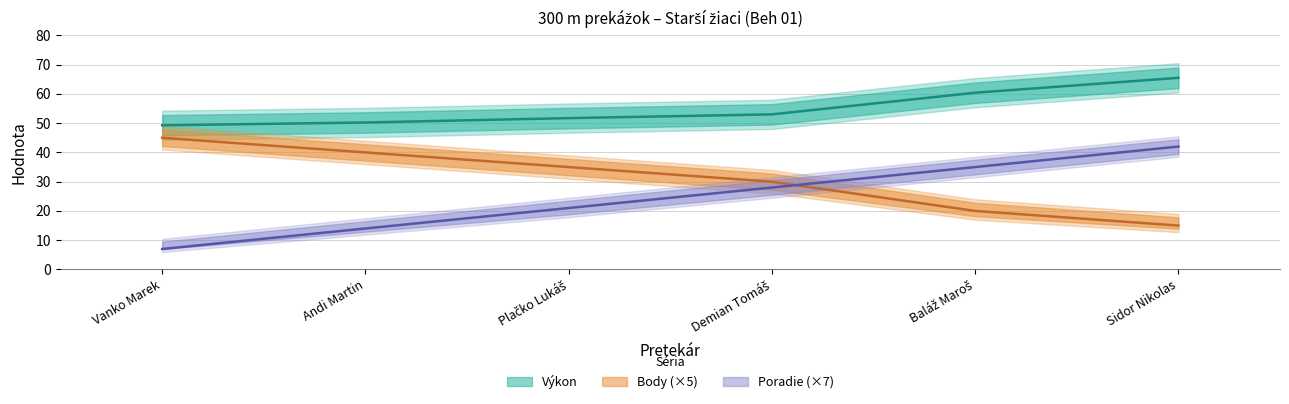

What is the average value of the Body series?

30.8